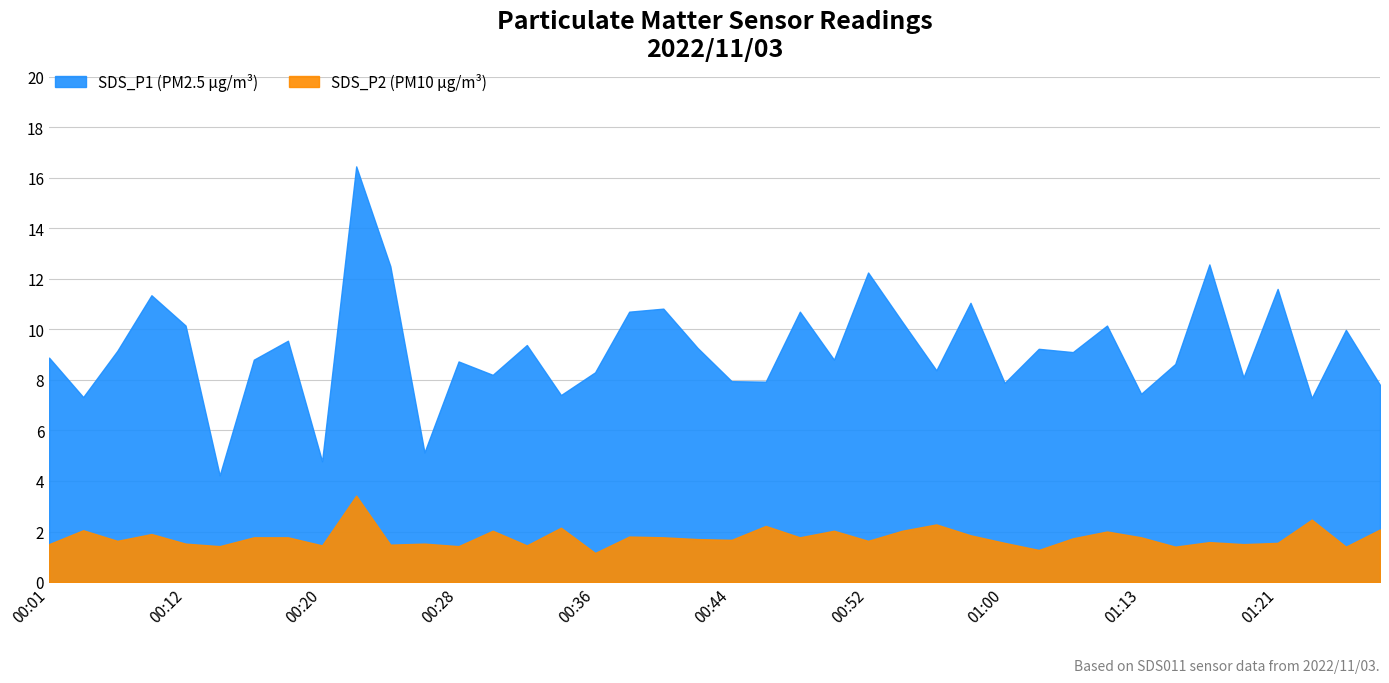

Rank the series by their average value, from highest to lowest.

SDS_P1, SDS_P2